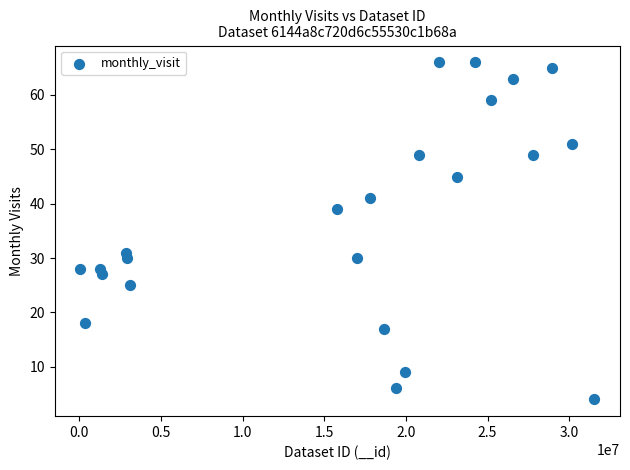

What is the range of Y values (max minus min)?

62